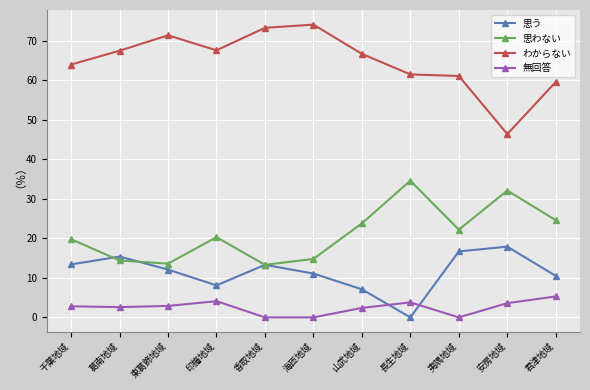

Which category has the lowest value in the 思う series?

長生地域